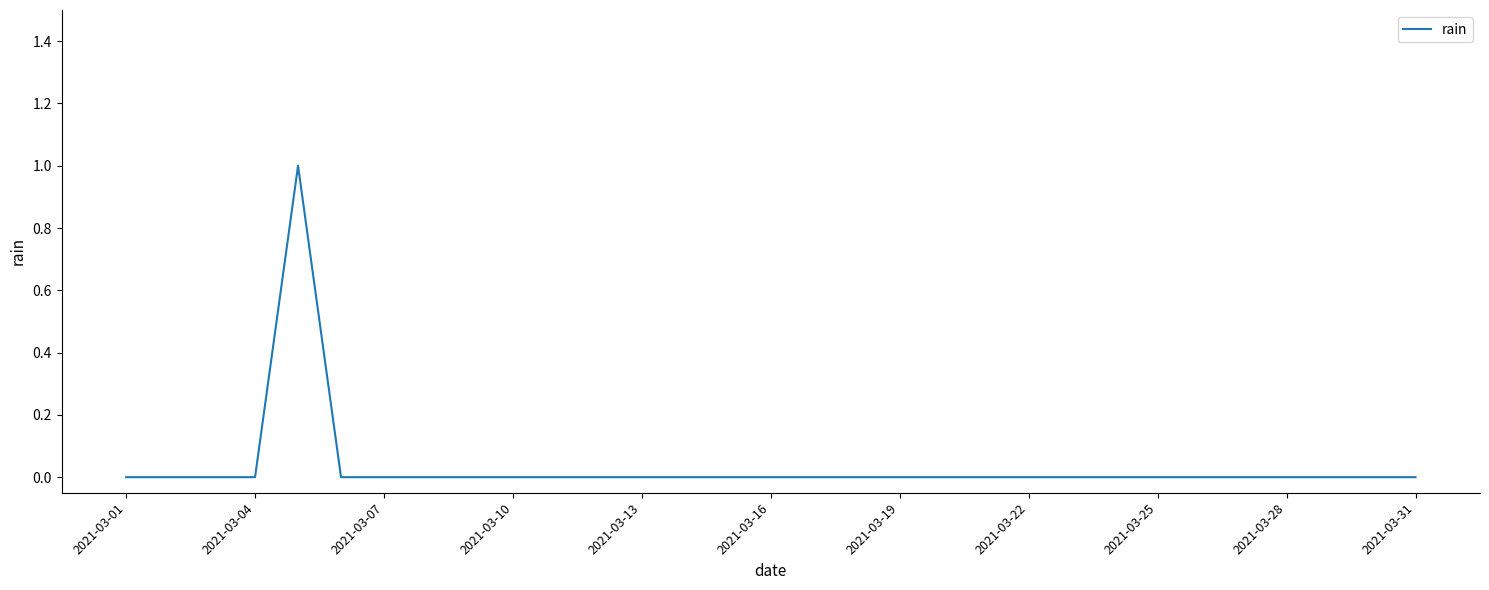

The chart shows a value of -1 at 2021-03-01. True or false?

False